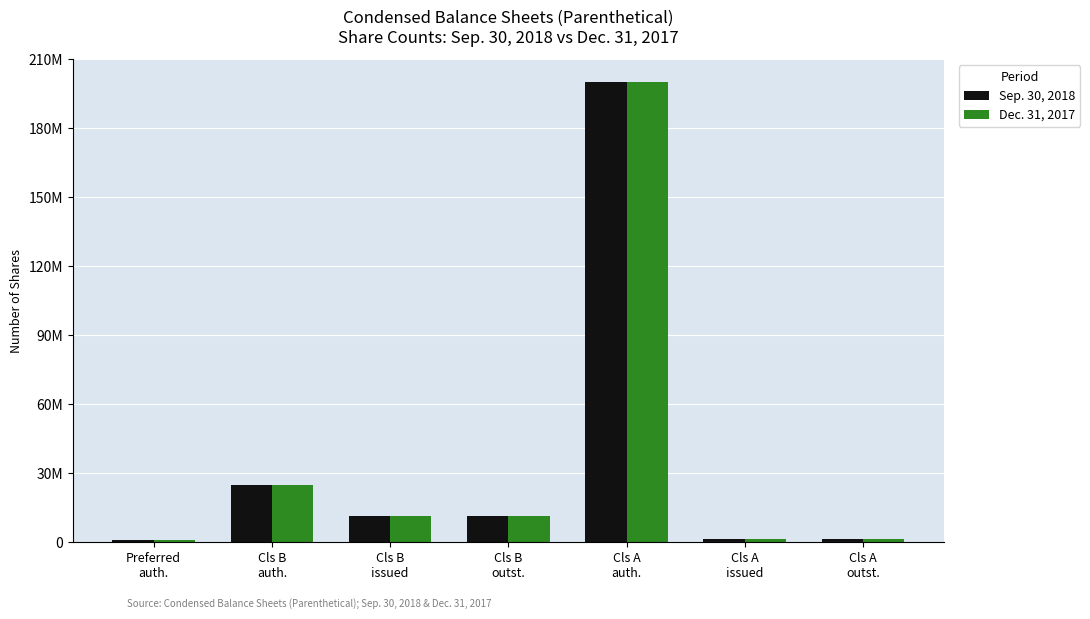

Does the chart contain stacked bars?

No